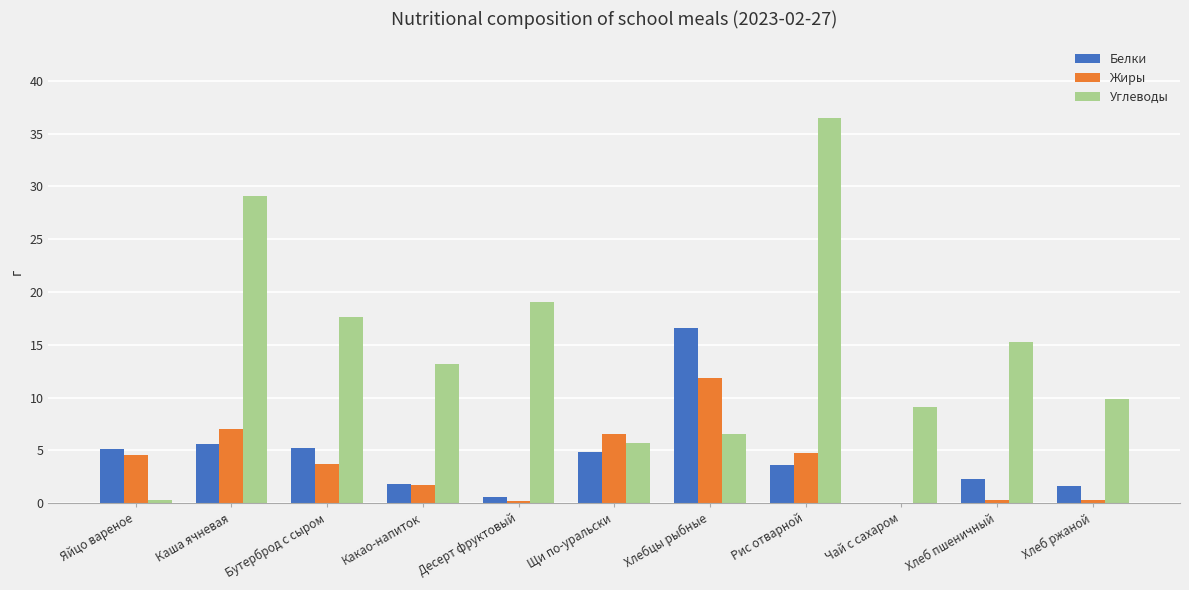

Count the number of data series in this chart.

3